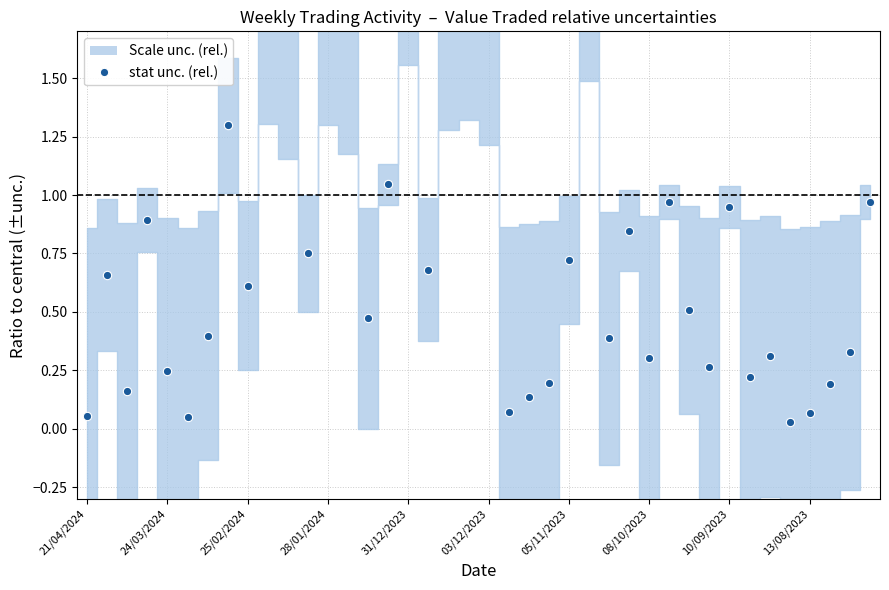

Is it true that the value at 10 is 3.1?

False